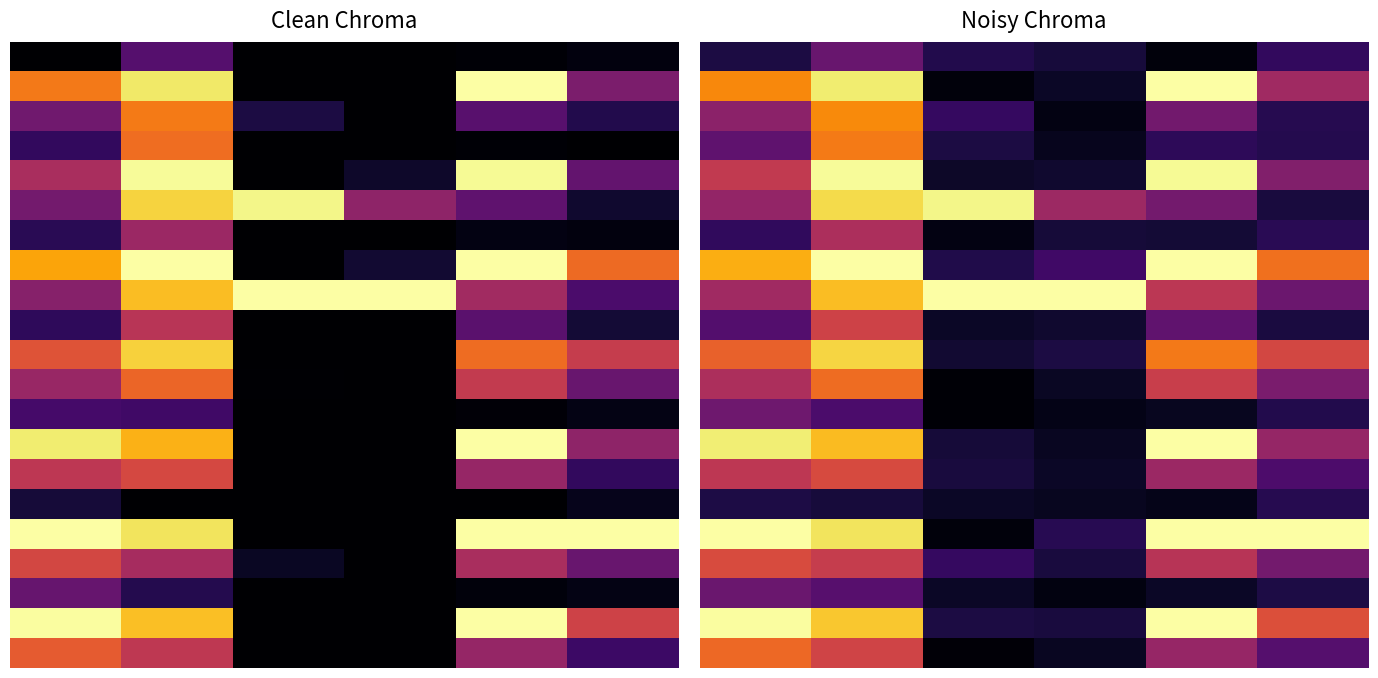

The value of 10.0 at 3 is 0.1. True or false?

True